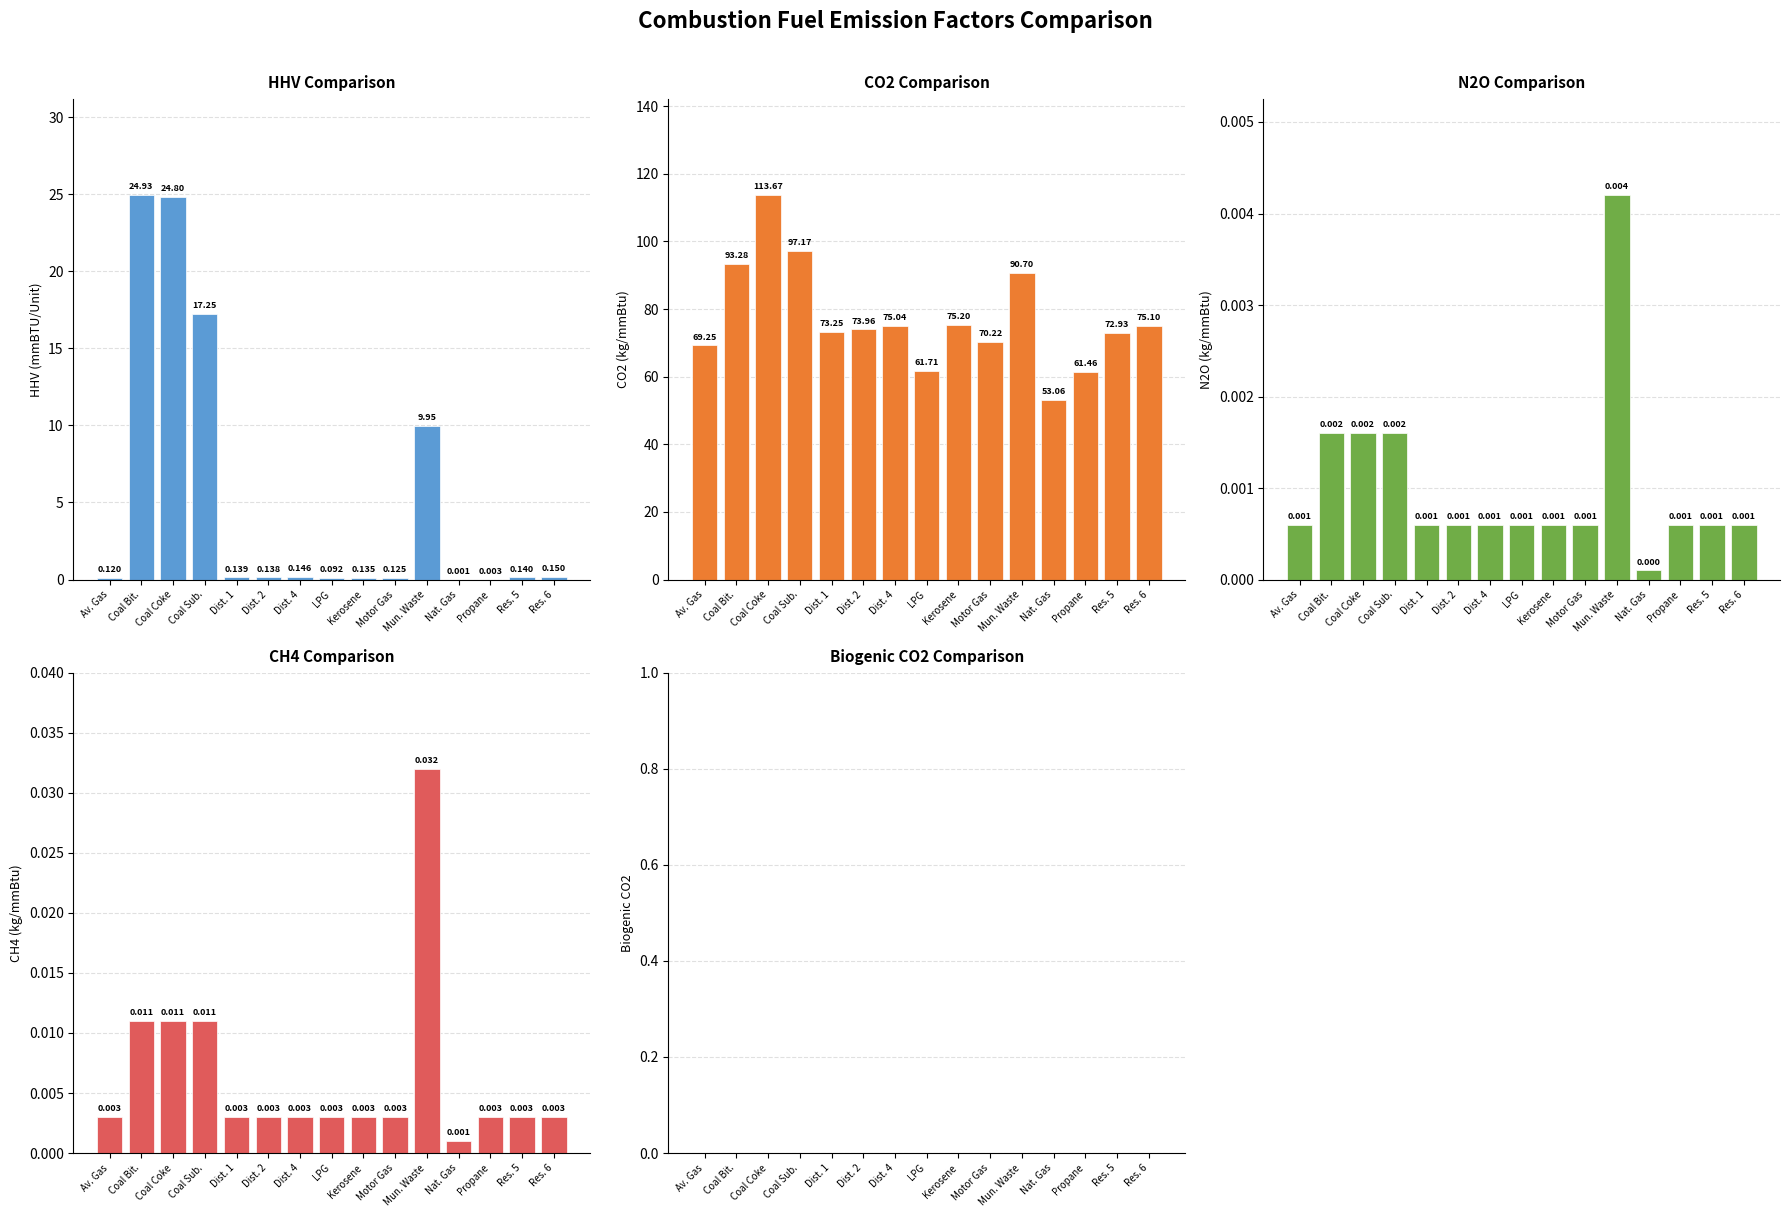

What is the spread (max minus min) of values at Kerosene?

75.2